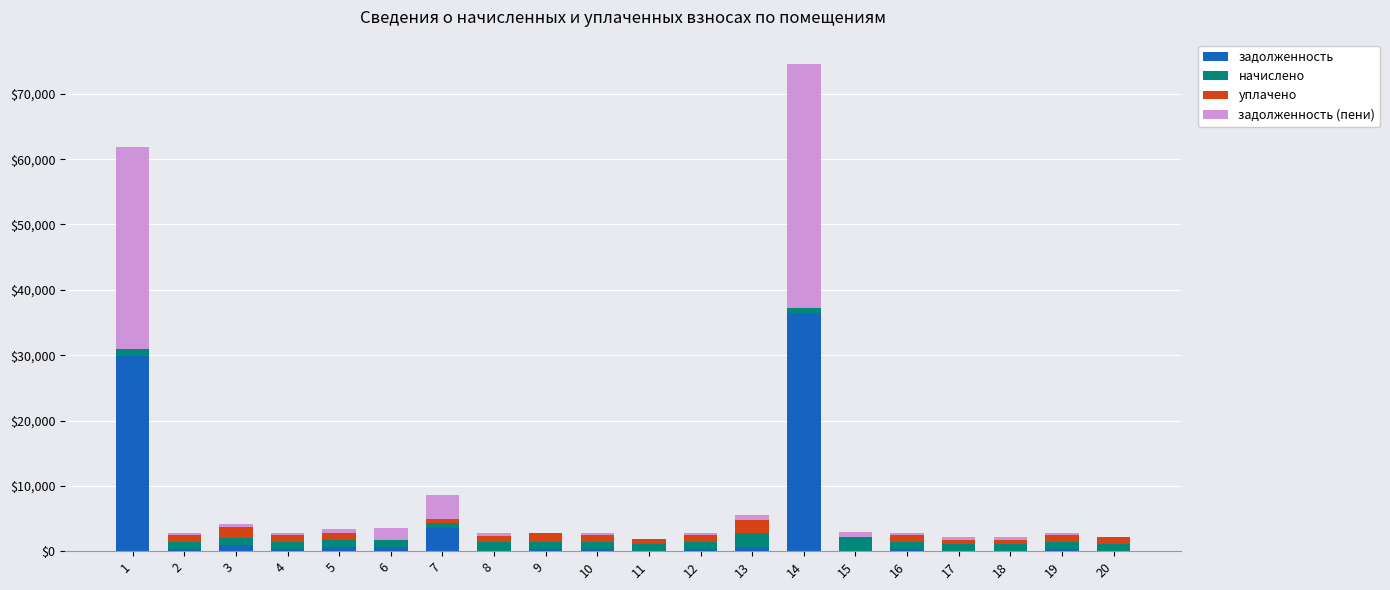

At which category is the sum across all series the highest?

14